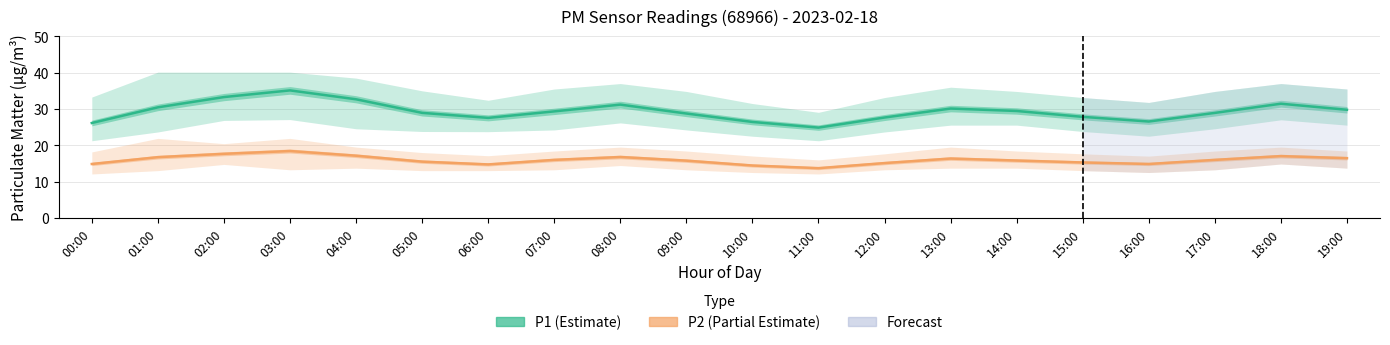

True or false: P1 (Estimate) and P2 (Partial Estimate) cross at least once.

False